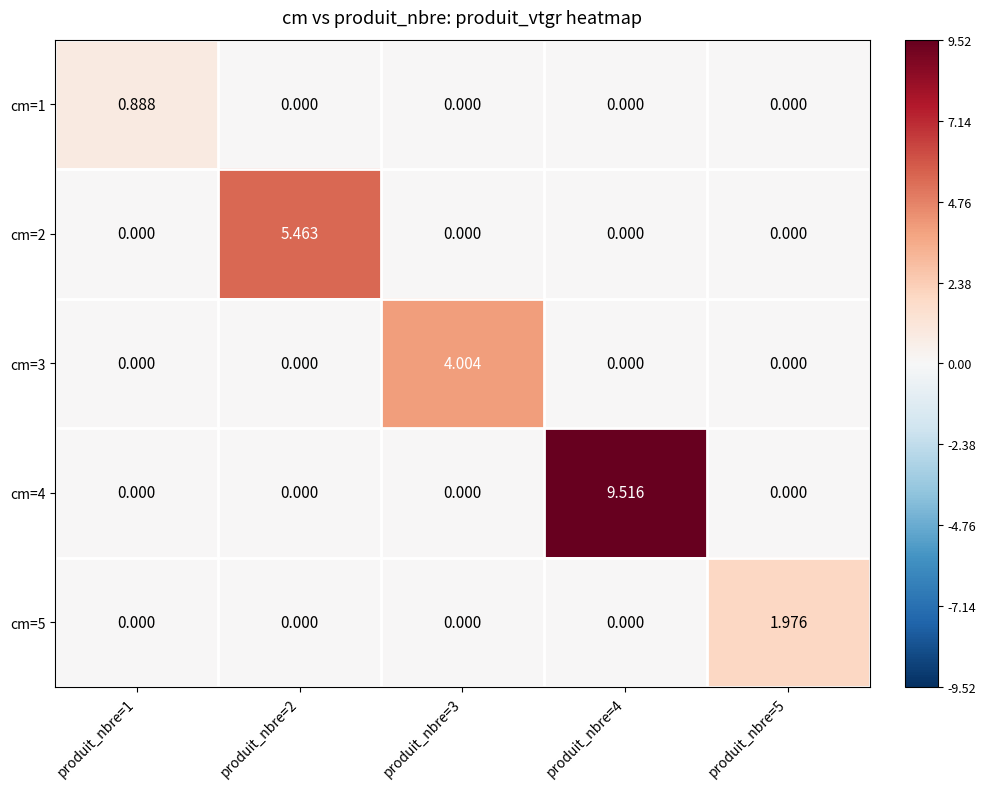

What is the greatest value displayed?

9.5